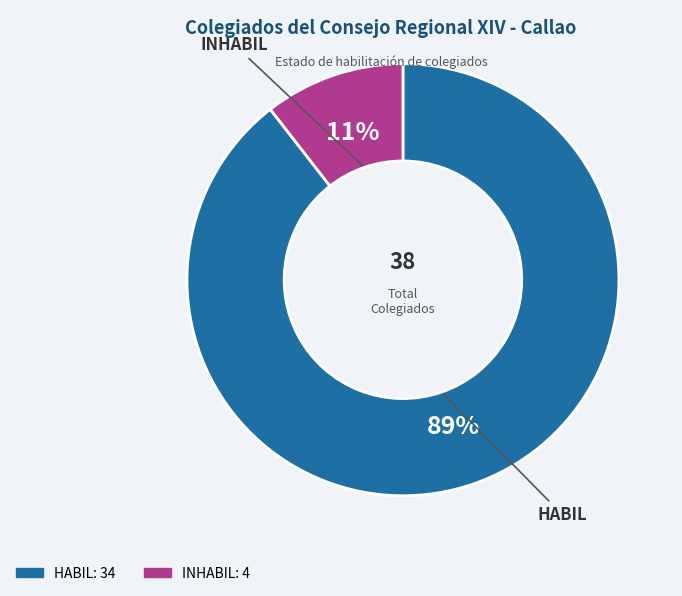

Is INHABIL the majority of the pie?

No